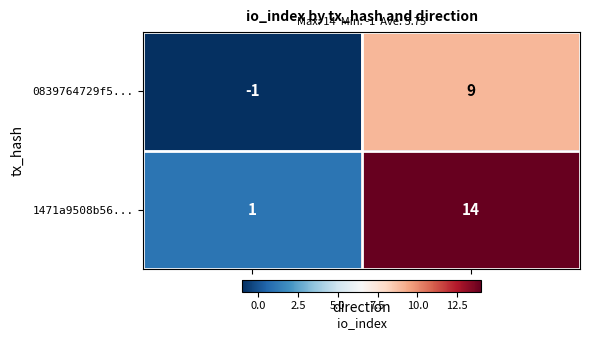

What is the sum of all 1471a9508b56... values?

15